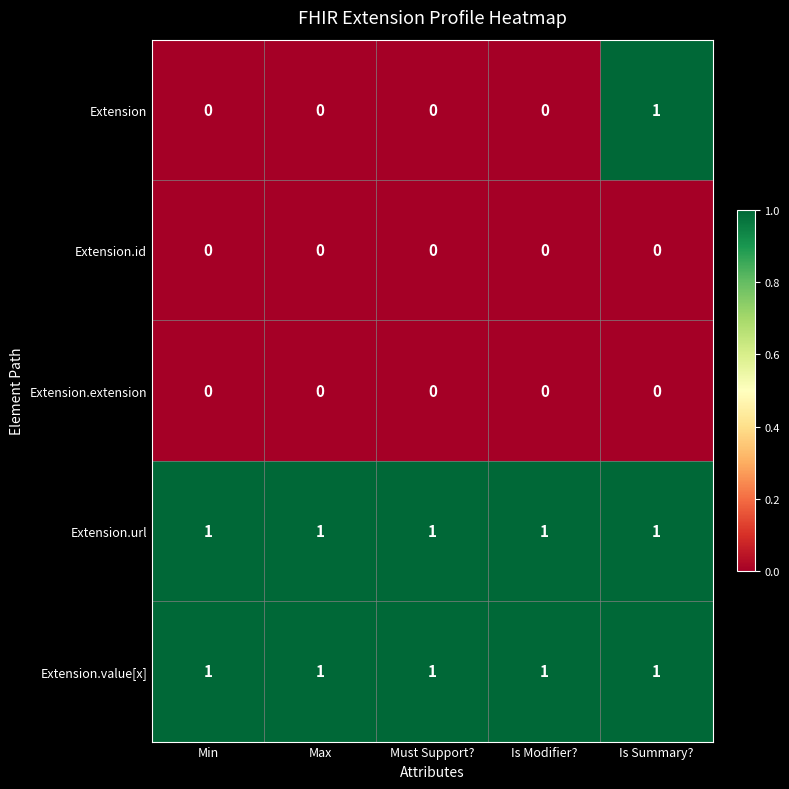

Is it true that Extension.value[x] equals 0 at Max?

False